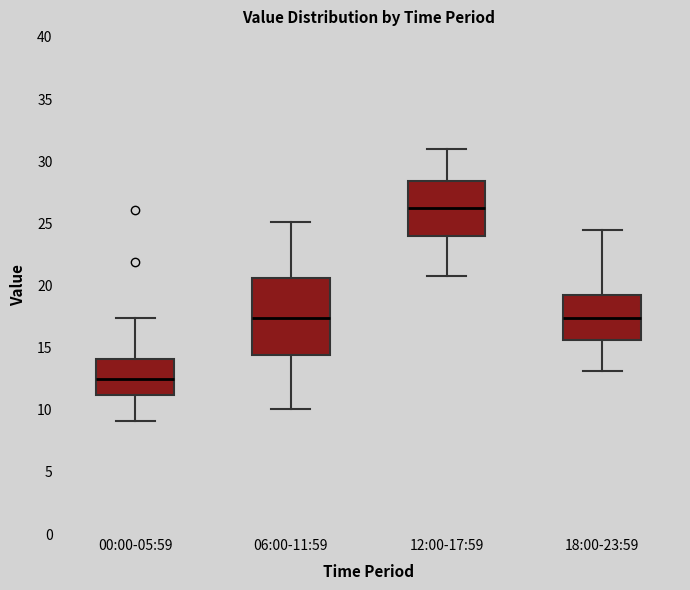

Reading left to right, read every box against the y-axis: the position of its median line, the range the box covers, and the ends of its whiskers. The values are not printed on the chart, so give them approximately, as read against the axis.

00:00-05:59: median 12.5, box 11.0 to 14.0, whiskers 9.0 to 17.5
06:00-11:59: median 17.5, box 14.5 to 20.5, whiskers 10.0 to 25.0
12:00-17:59: median 26.5, box 24.0 to 28.5, whiskers 21.0 to 31.0
18:00-23:59: median 17.5, box 15.5 to 19.0, whiskers 13.0 to 24.5